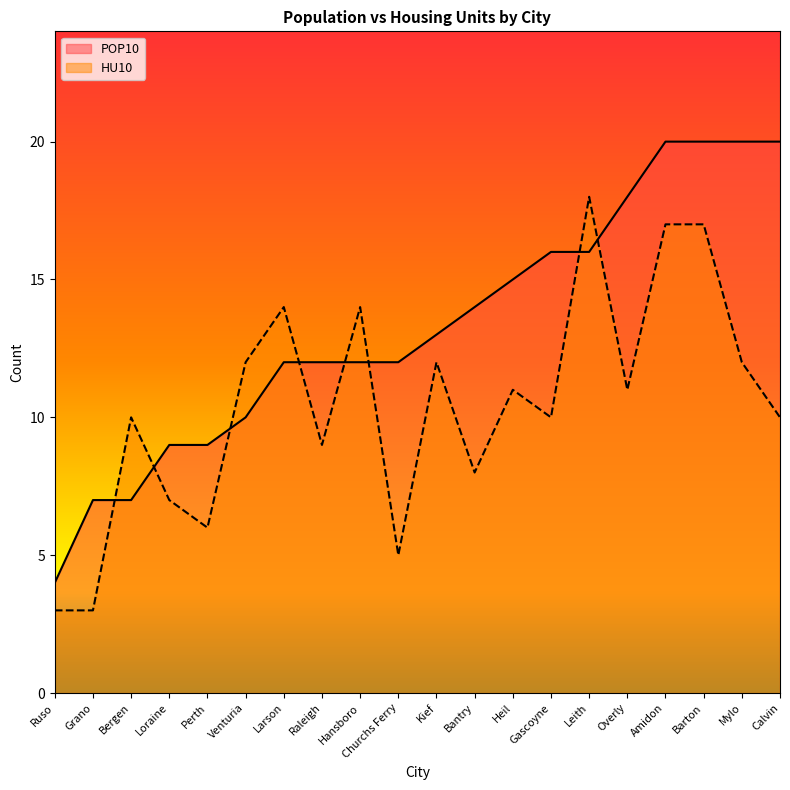

What position from the left is Kief?

11